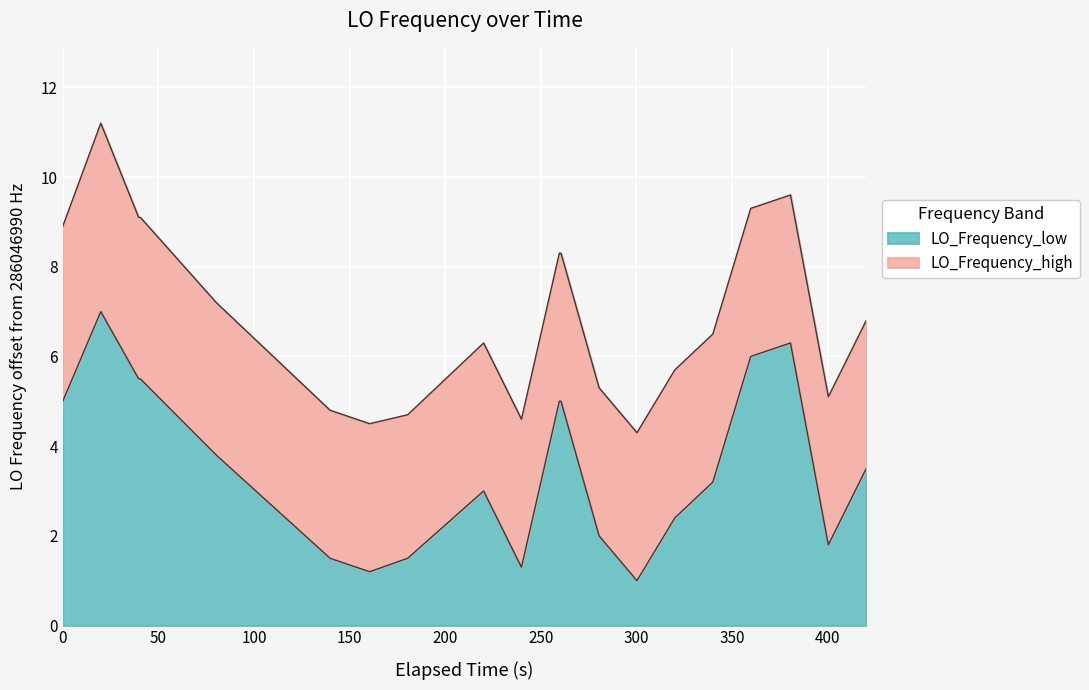

List the series in order of their overall mean, lowest first.

LO_Frequency_low, LO_Frequency_high